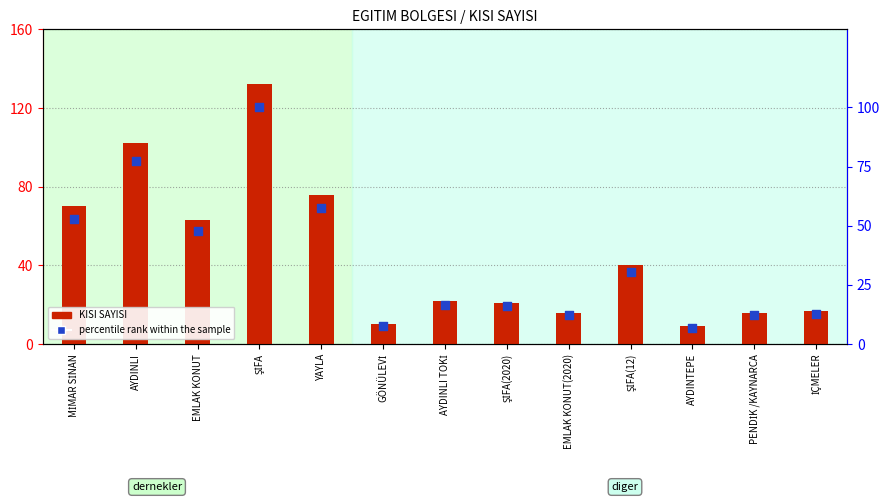

At how many categories does at least one series exceed 129?

1